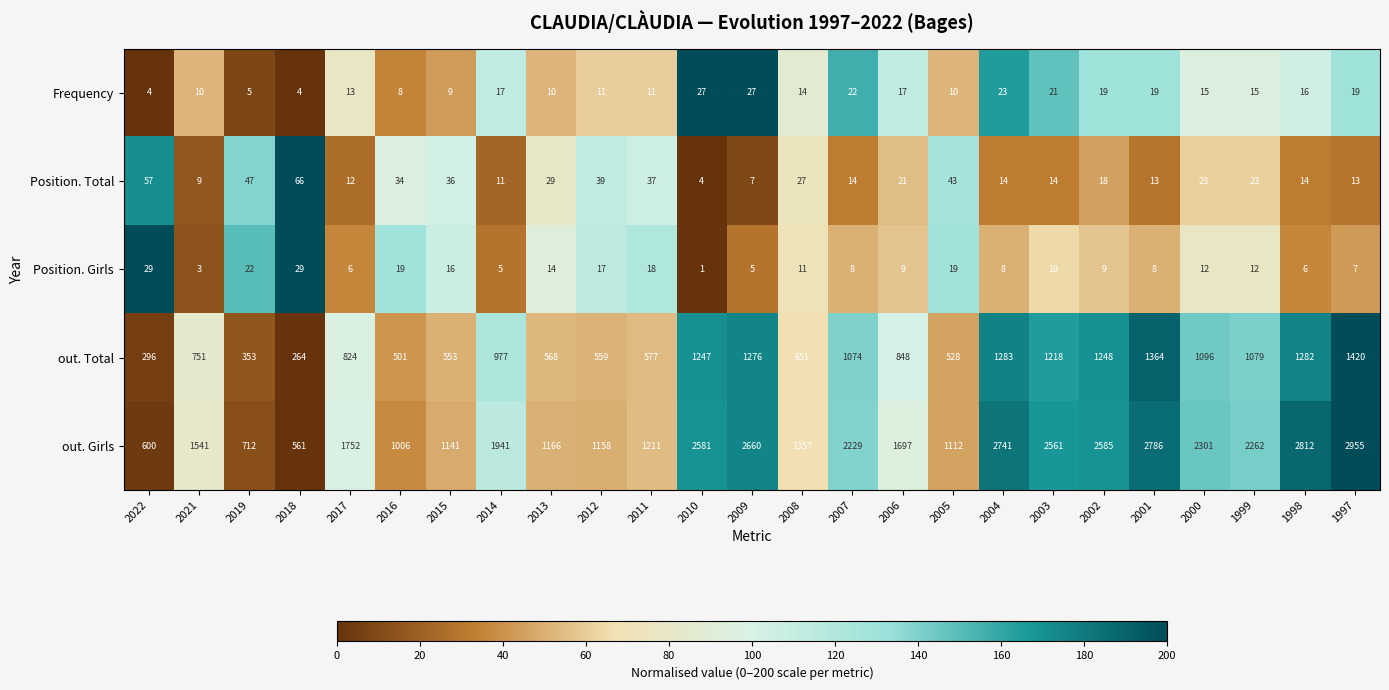

The Position. Total series shows 19 at 1998. True or false?

False